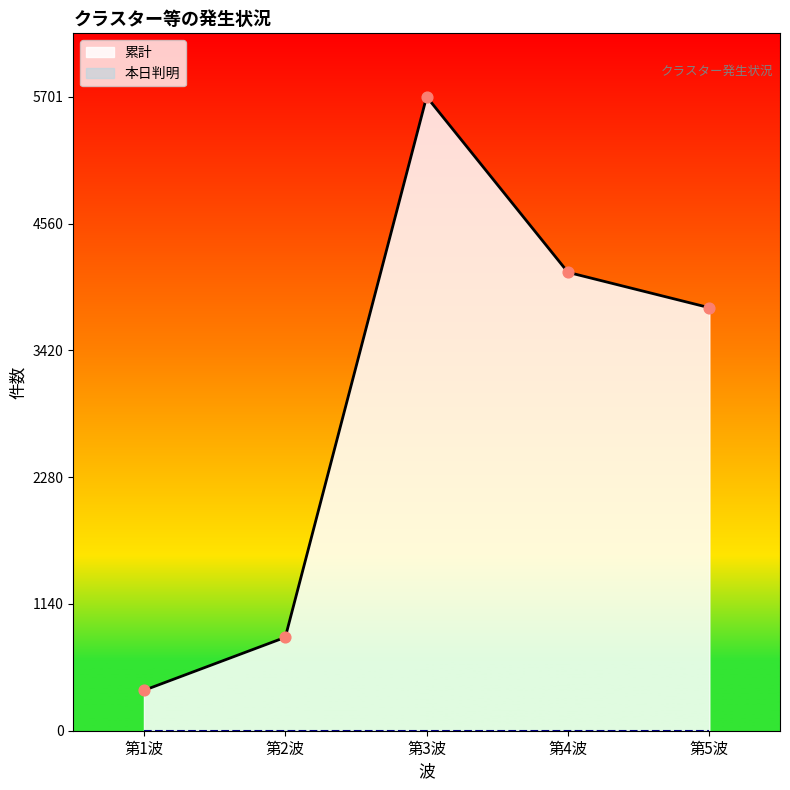

Which has a higher value, 第3波 or 第5波?

第3波